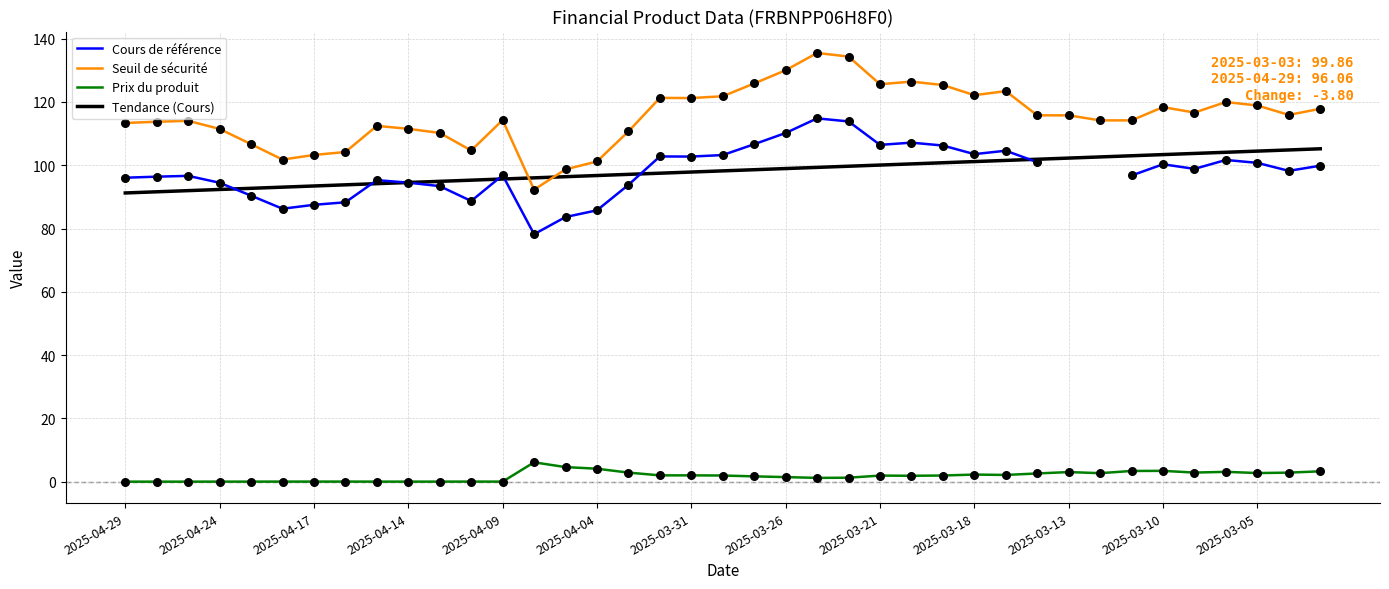

Which series reaches the minimum Y coordinate?

Prix du produit